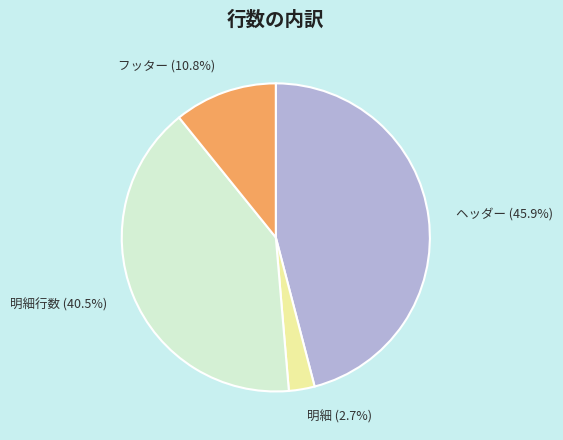

What is the ratio of the value at フッター to the value at 明細?

4.0